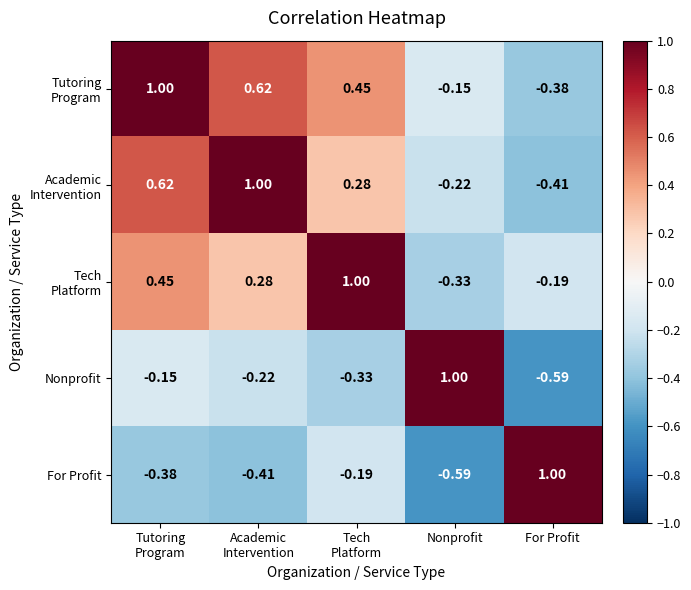

Which series has the largest total across all categories?

Tutoring Program